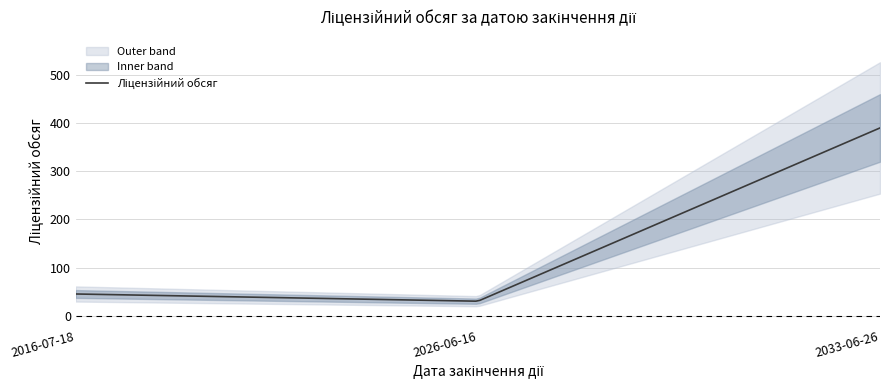

What is the difference between the maximum and minimum values?

375